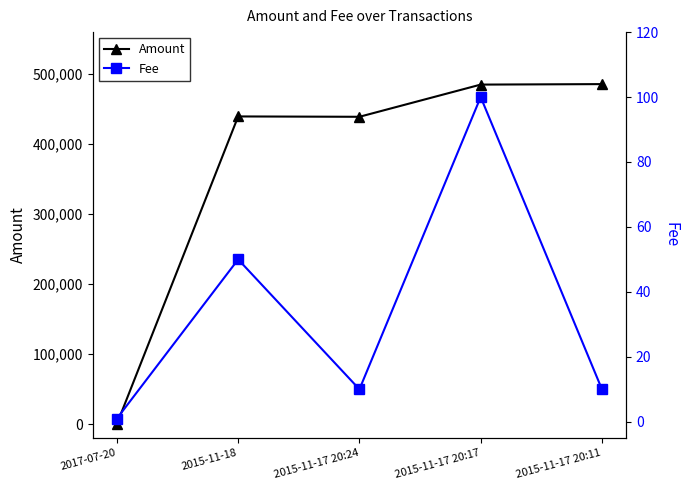

At which label does Fee reach its peak?

2015-11-17 20:17